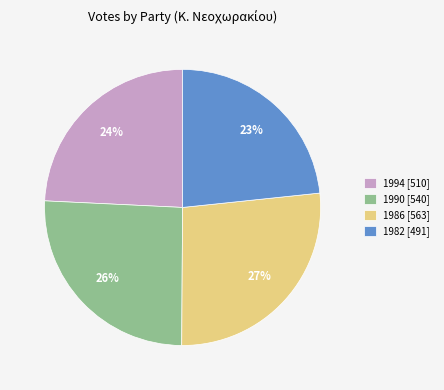

To the nearest percent, what is the average slice percentage?

25%